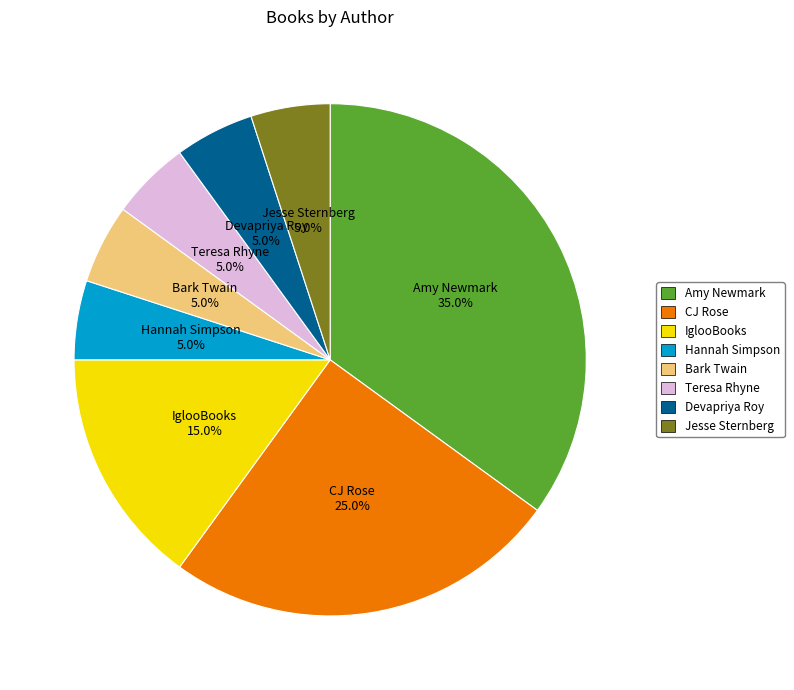

What percentage is the Hannah Simpson slice, to the nearest percent?

5%